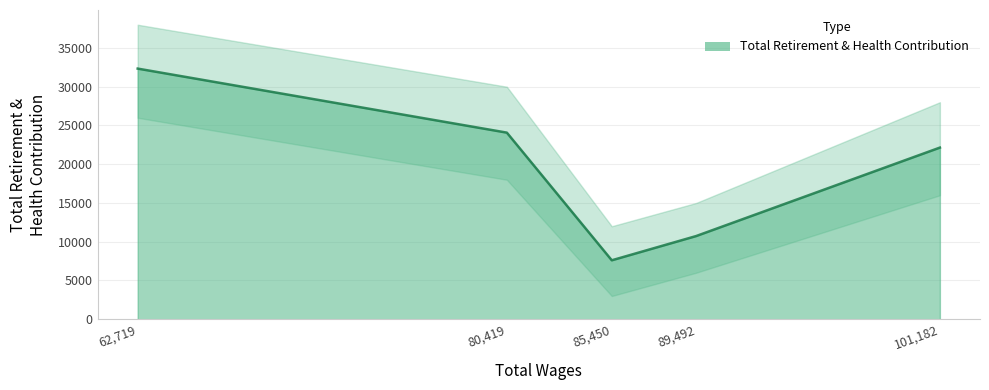

Does the chart display data point markers on the line(s)?

No